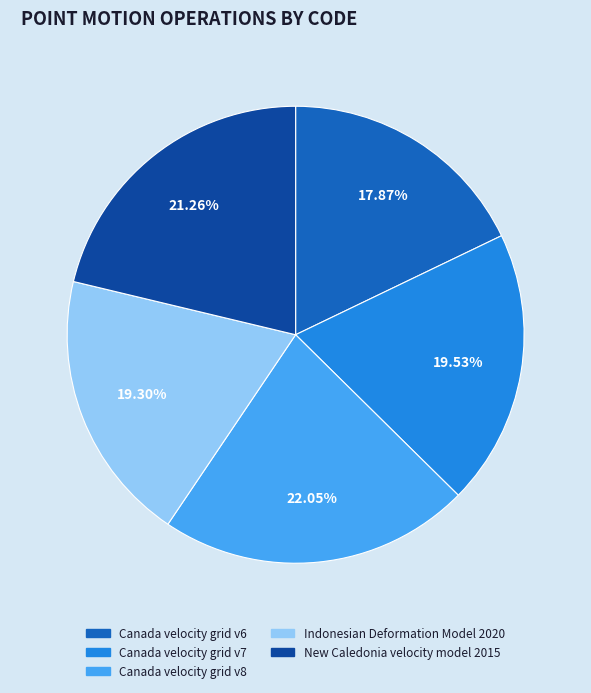

Approximately how many times larger is the value at Canada velocity grid v7 compared to Canada velocity grid v8?

0.9